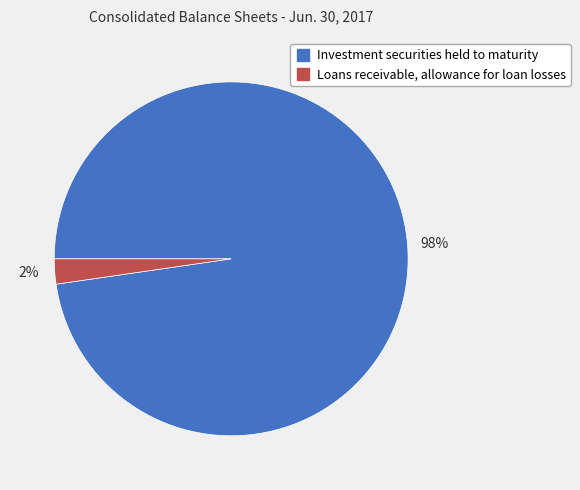

The Investment securities held to maturity slice represents 85% of the pie. True or false?

False